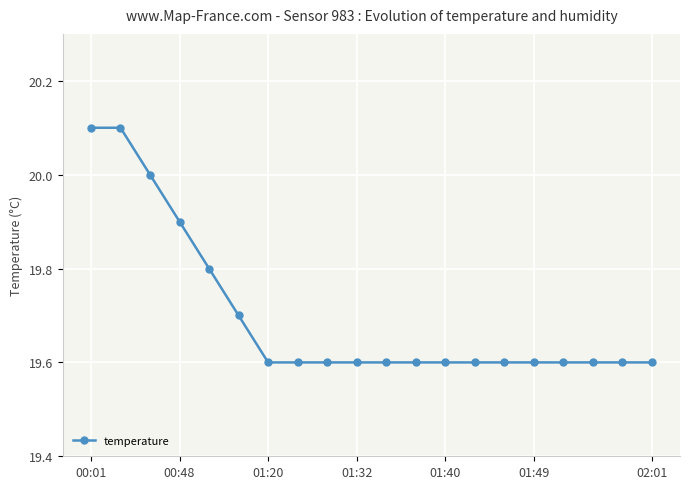

What is the sum of all values?

394.0